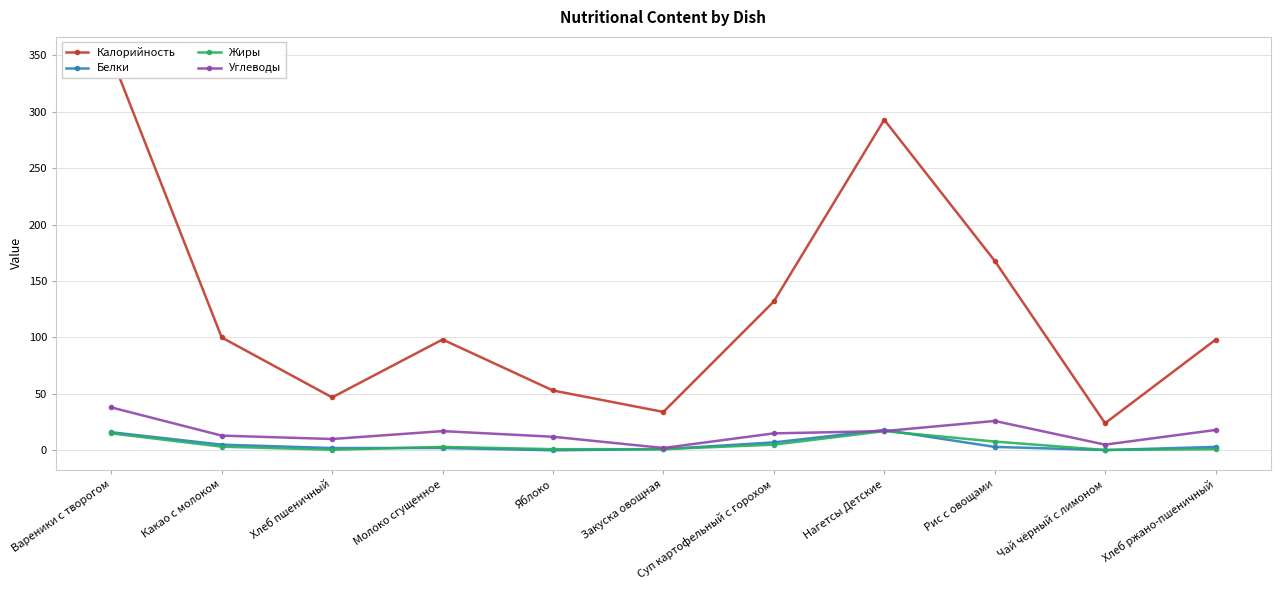

What is the label of the 6th point from the right?

Закуска овощная